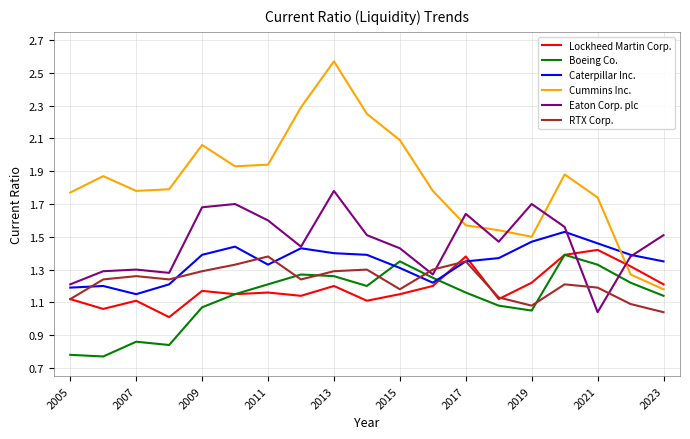

True or false: Lockheed Martin Corp. and Eaton Corp. plc intersect in this chart.

True